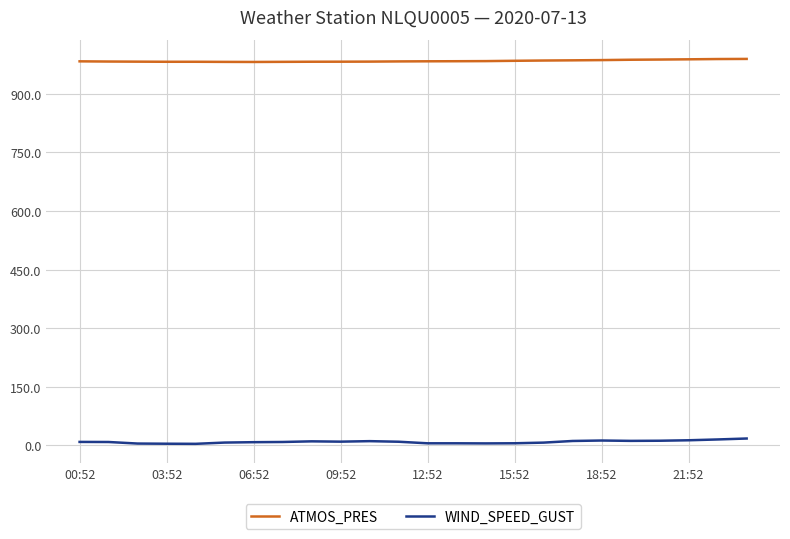

Which series has the largest total across all categories?

ATMOS_PRES